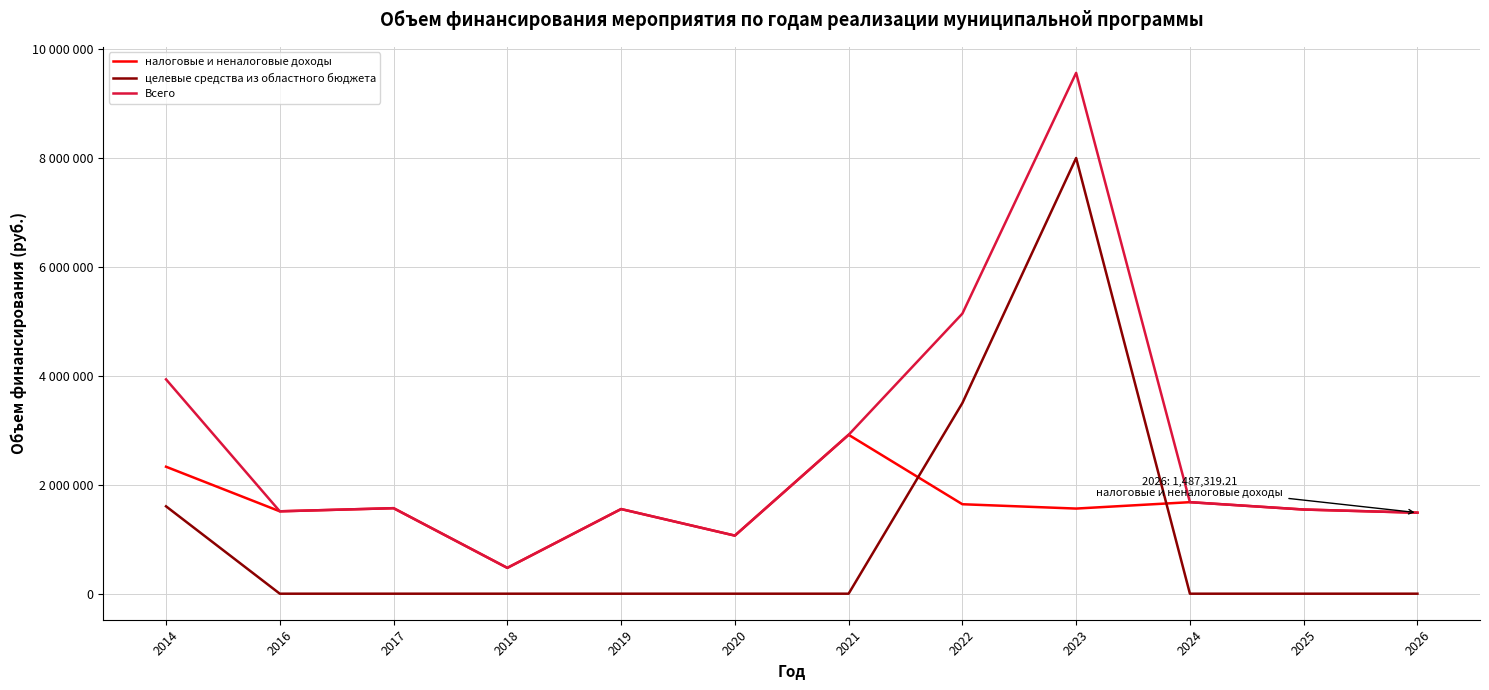

What are all the series names shown in the legend?

налоговые и неналоговые доходы, целевые средства из областного бюджета, Всего